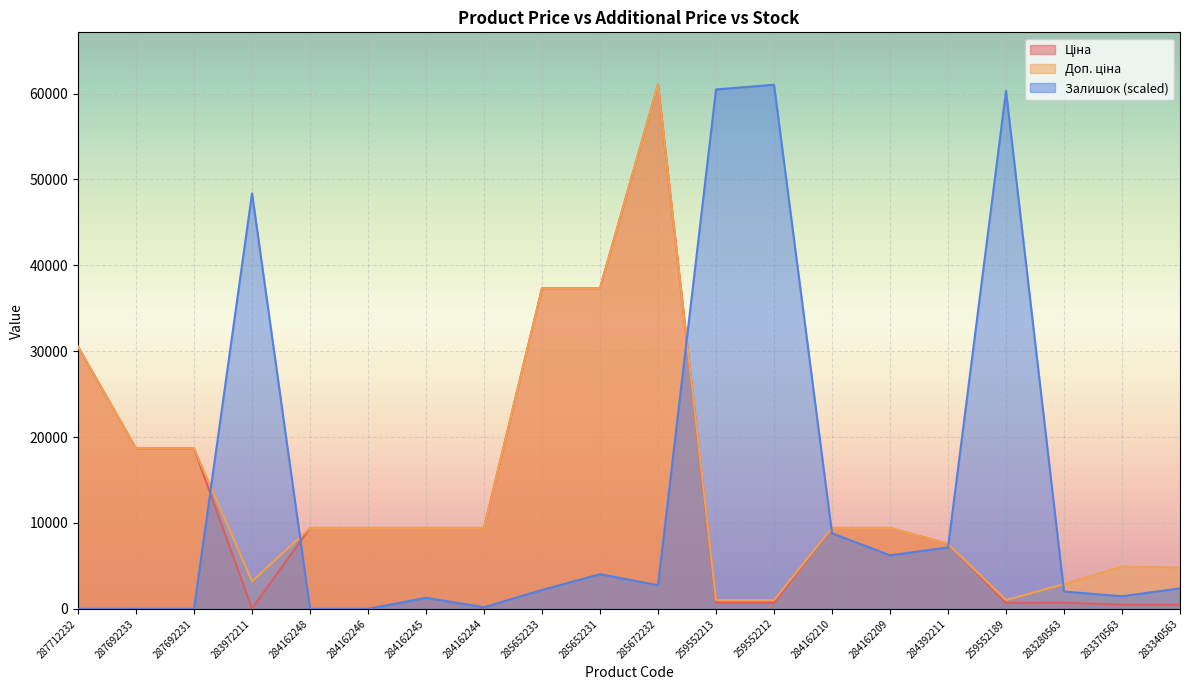

True or false: Доп. ціна has a value of 6490.0 at 283340563.

False